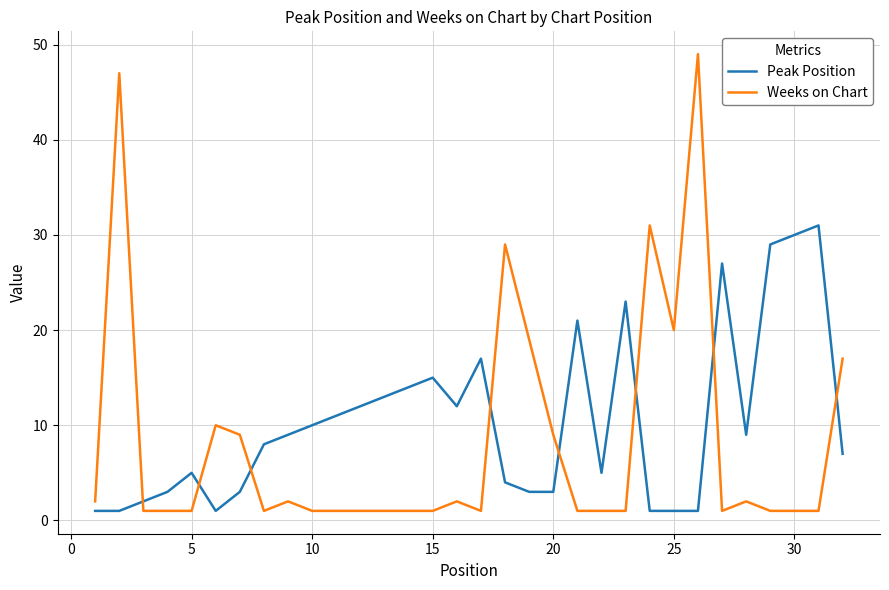

How many intersections are there between Weeks on Chart and Peak Position?

8